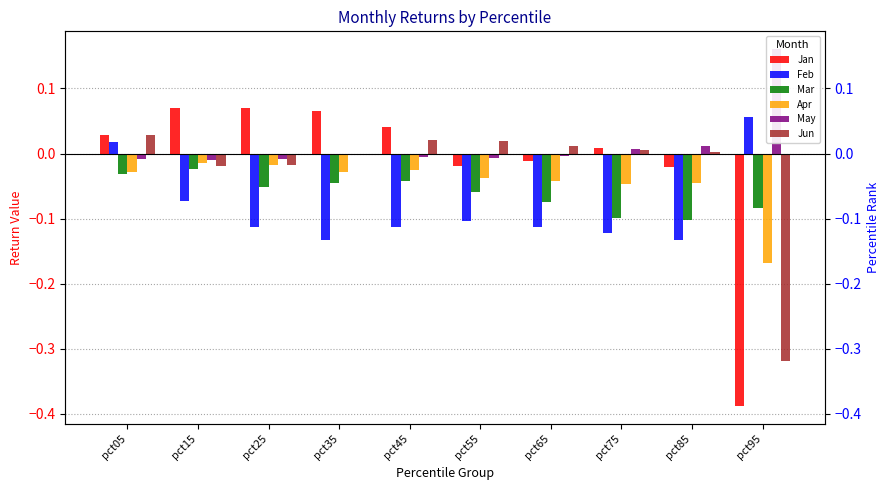

Reading left to right, what are all the values shown in this chart?

Jan: pct05=0.0	pct15=0.1	pct25=0.1	pct35=0.1	pct45=0.0	pct55=-0.0	pct65=-0.0	pct75=0.0	pct85=-0.0	pct95=-0.4
Feb: pct05=0.0	pct15=-0.1	pct25=-0.1	pct35=-0.1	pct45=-0.1	pct55=-0.1	pct65=-0.1	pct75=-0.1	pct85=-0.1	pct95=0.1
Mar: pct05=-0.0	pct15=-0.0	pct25=-0.1	pct35=-0.0	pct45=-0.0	pct55=-0.1	pct65=-0.1	pct75=-0.1	pct85=-0.1	pct95=-0.1
Apr: pct05=-0.0	pct15=-0.0	pct25=-0.0	pct35=-0.0	pct45=-0.0	pct55=-0.0	pct65=-0.0	pct75=-0.0	pct85=-0.0	pct95=-0.2
May: pct05=-0.0	pct15=-0.0	pct25=-0.0	pct35=-0.0	pct45=-0.0	pct55=-0.0	pct65=-0.0	pct75=0.0	pct85=0.0	pct95=0.2
Jun: pct05=0.0	pct15=-0.0	pct25=-0.0	pct35=-0.0	pct45=0.0	pct55=0.0	pct65=0.0	pct75=0.0	pct85=0.0	pct95=-0.3